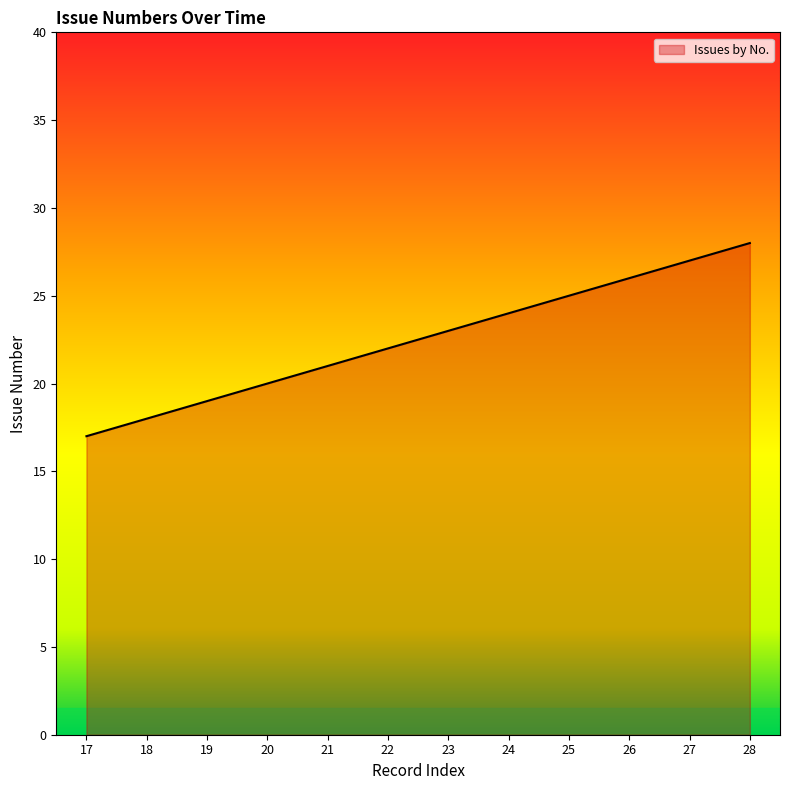

What is the difference between the maximum and second lowest values?

10